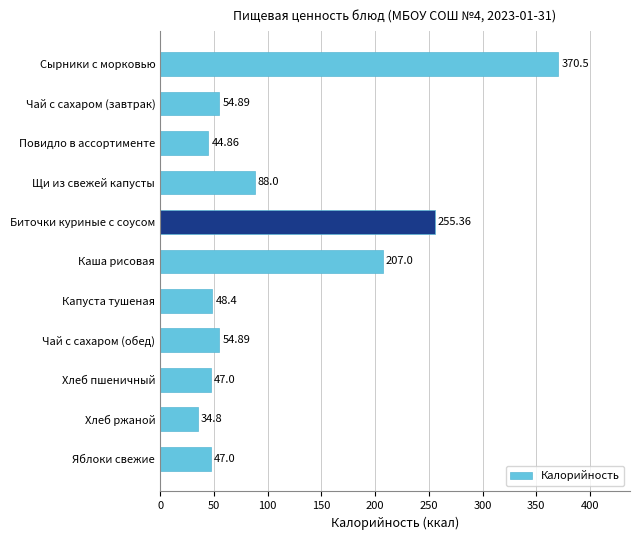

What is the label of the 2nd bar from the bottom?

Хлеб ржаной